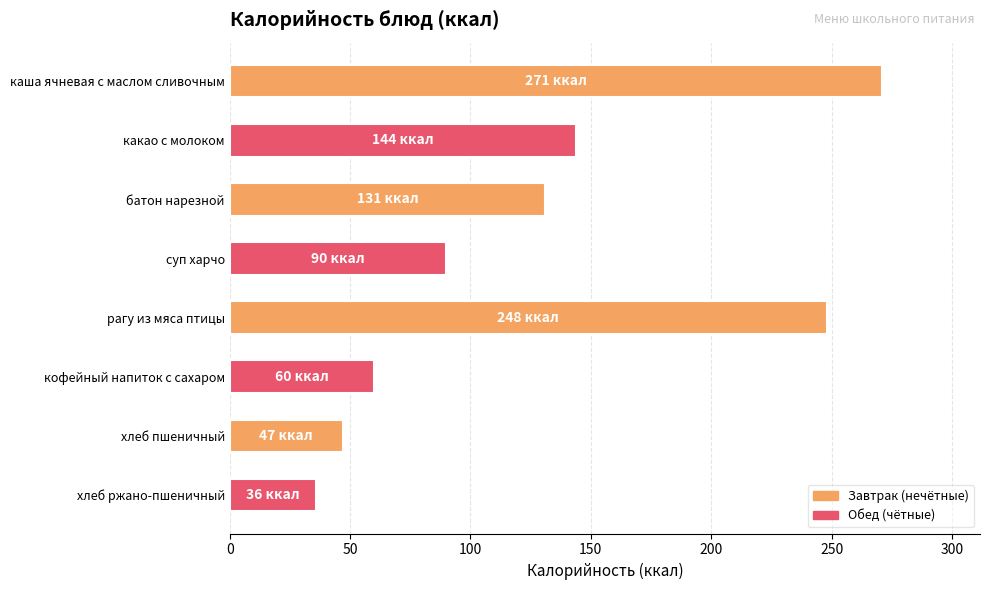

How many data points are less than 131?

4